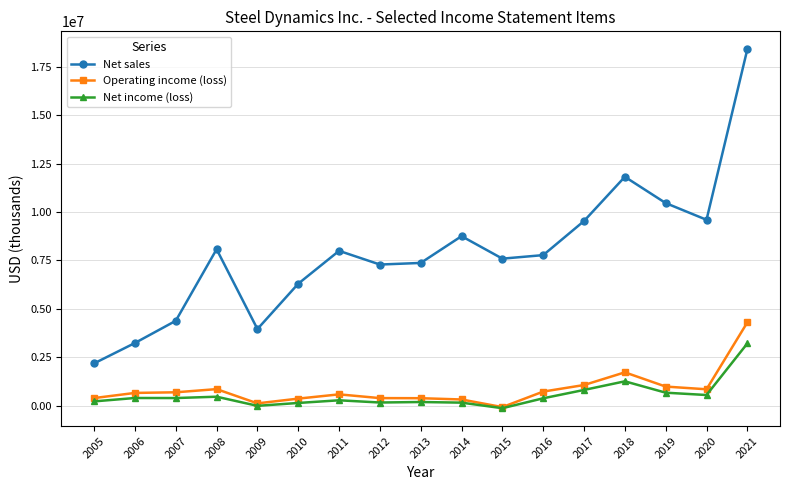

Where is the first local minimum for Net sales?

2009